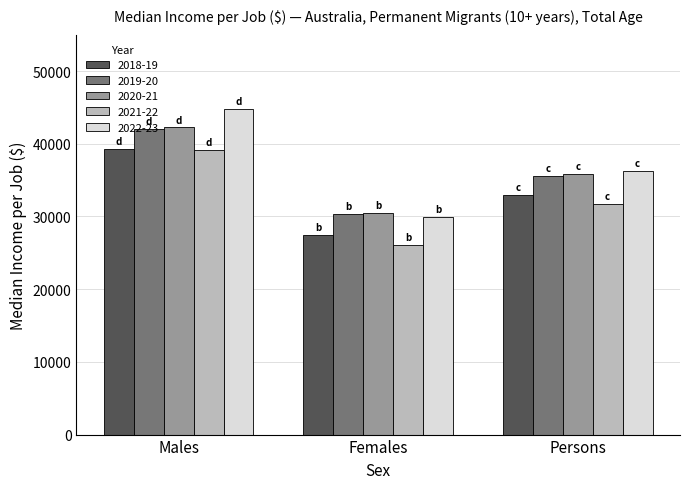

At which label does 2021-22 reach its peak?

Males